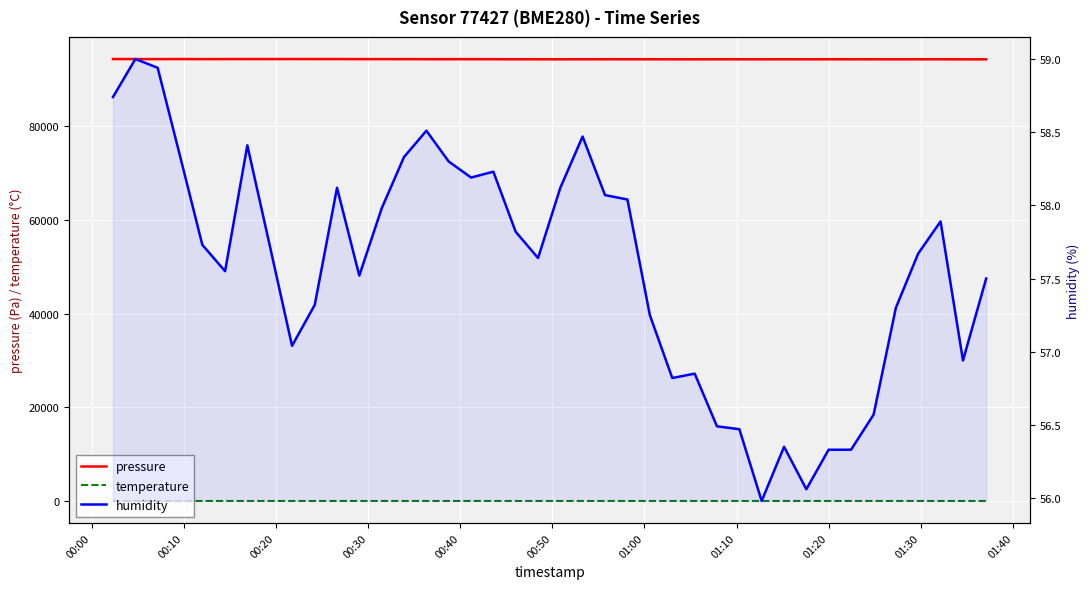

What is the smallest value displayed?

4.5